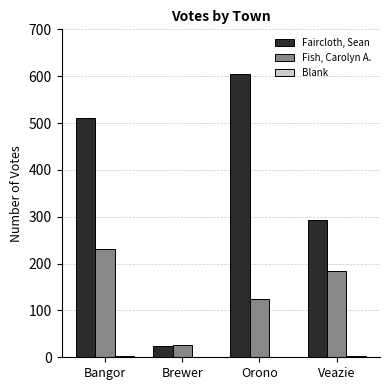

What is the total value across all series at Brewer?

50